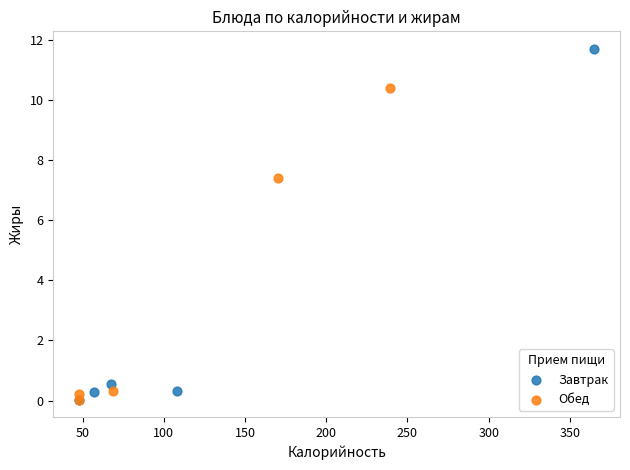

Which series has the largest Y range (max minus min)?

Завтрак